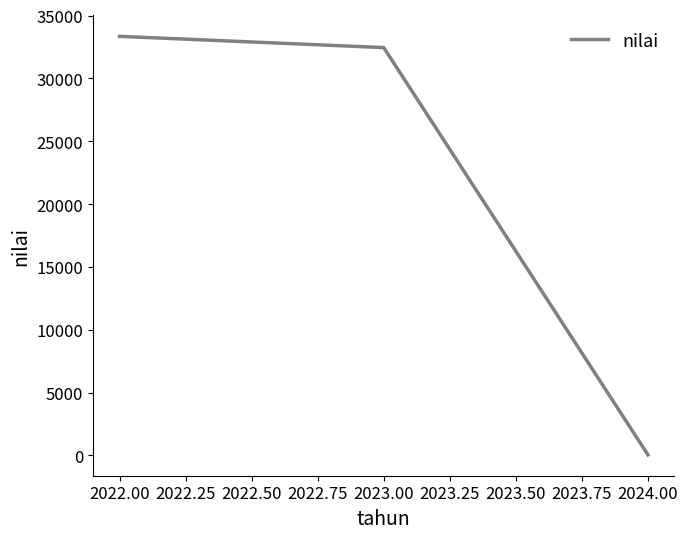

List the labels in order of value, largest first.

2022.00, 2023.00, 2024.00